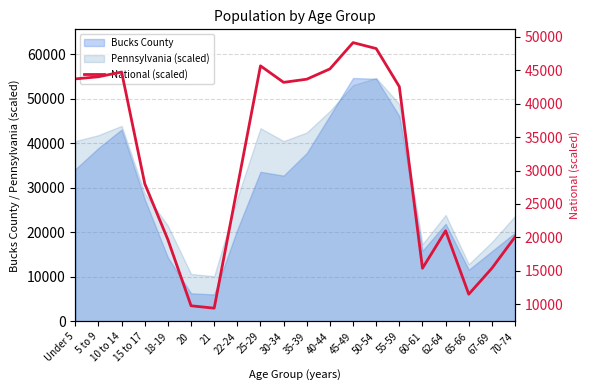

What is the lowest value of the Bucks County series?

6057.0